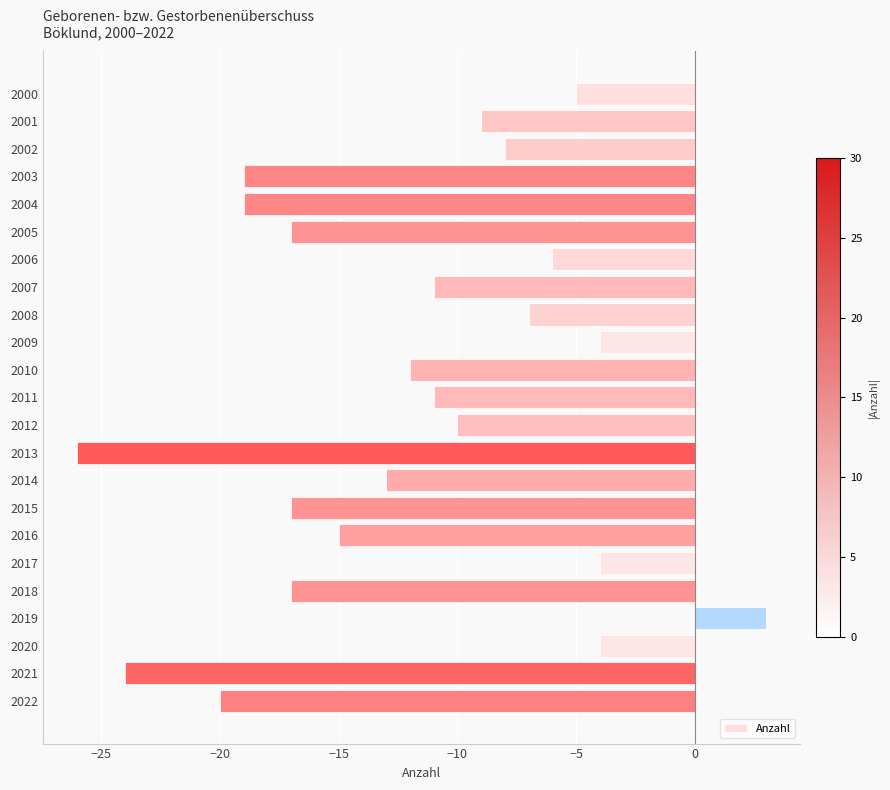

How many negative values are there?

22